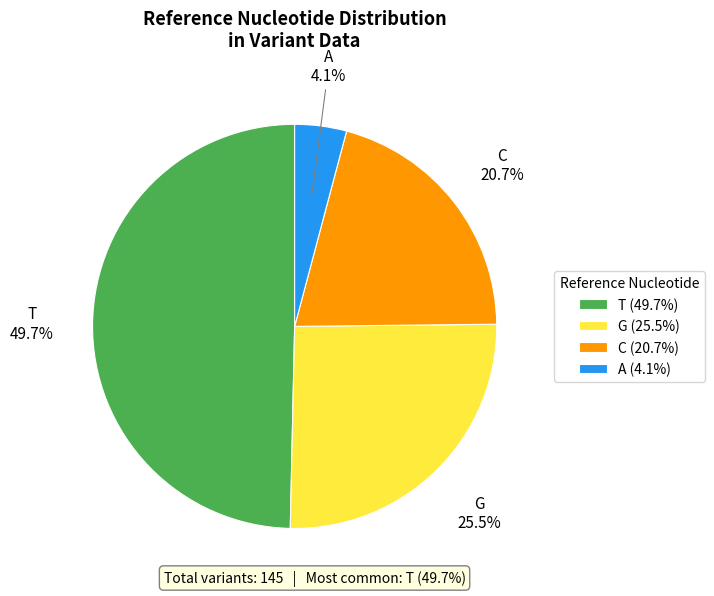

Does G account for over 50% of the chart?

No